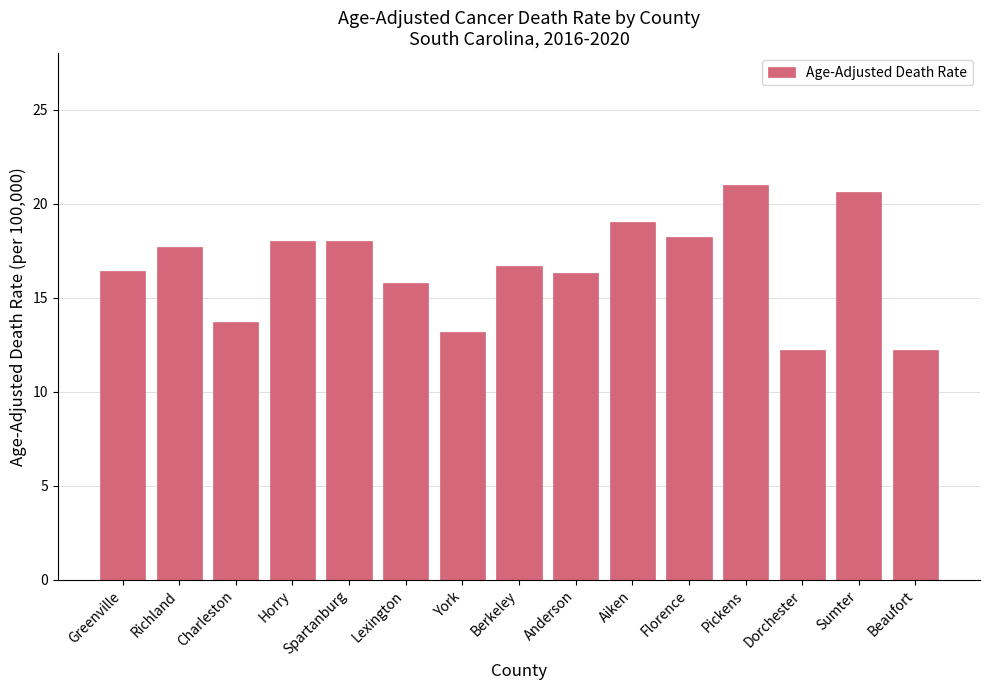

What position from the left is Dorchester?

13